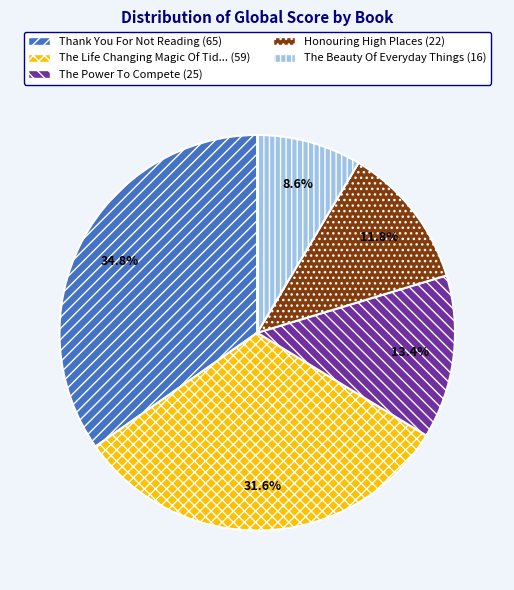

Is there any slice that represents more than half of the pie?

No